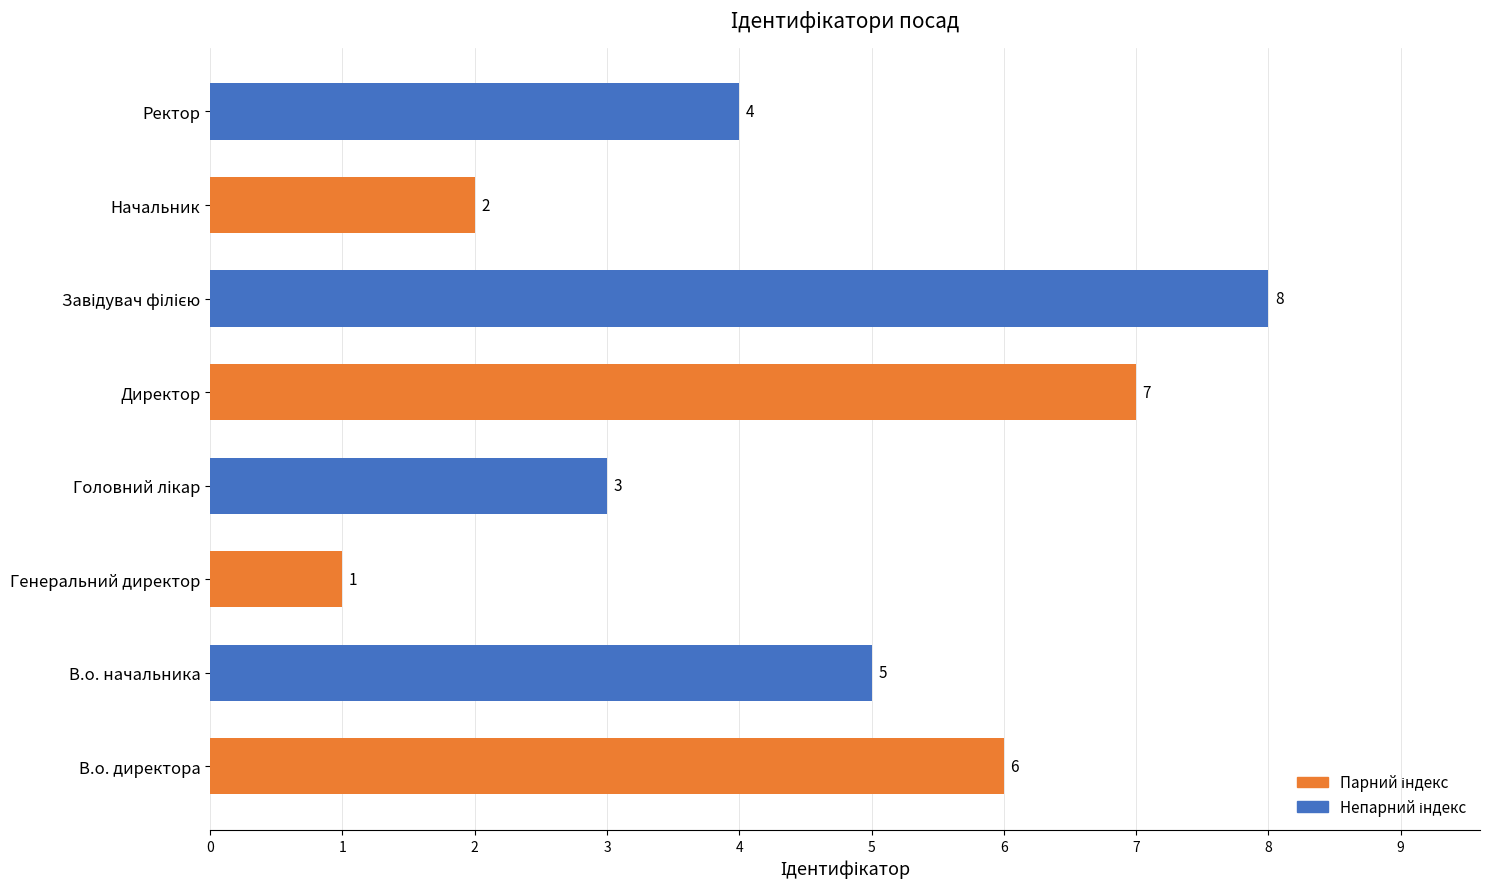

True or false: the data shows 6 at В.о. директора.

True